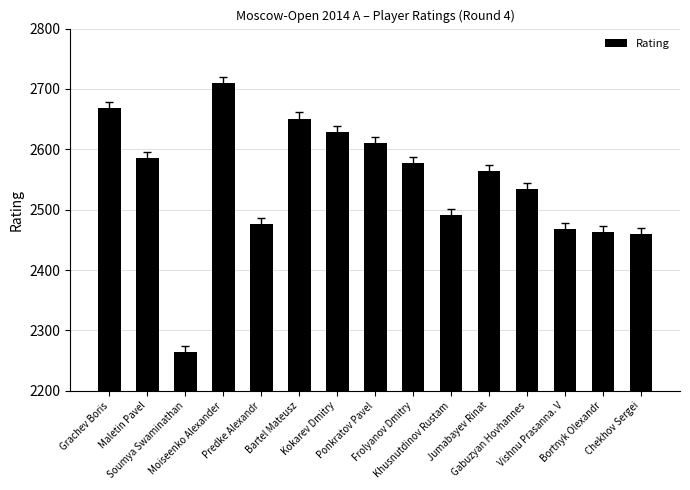

What is the sum of the values at Maletin Pavel and Soumya Swaminathan?

4850